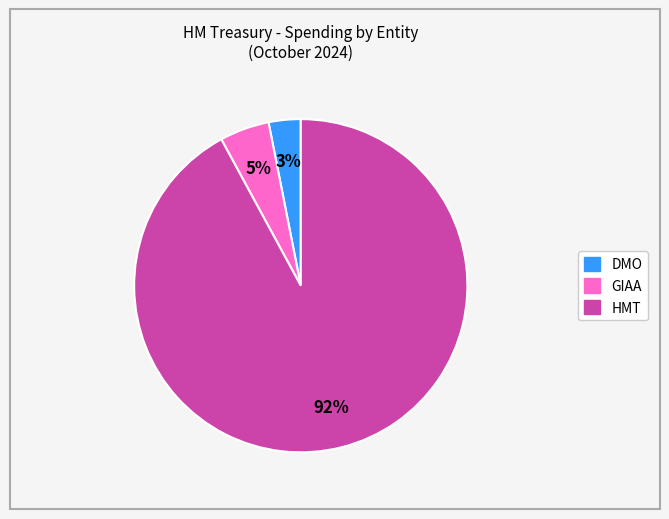

Is there any slice that represents more than half of the pie?

Yes